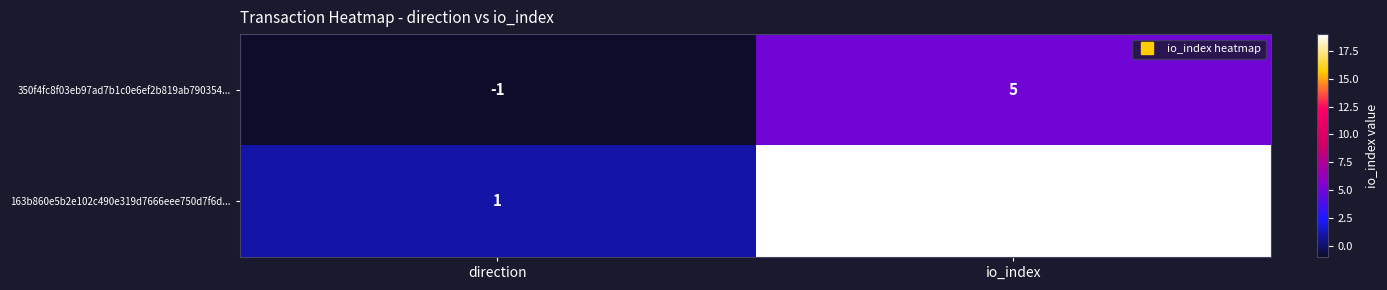

Reading left to right, extract all data points from this chart.

350f4fc8f03eb97ad7b1c0e6ef2b819ab790354...: -1	5
163b860e5b2e102c490e319d7666eee750d7f6d...: 1	19